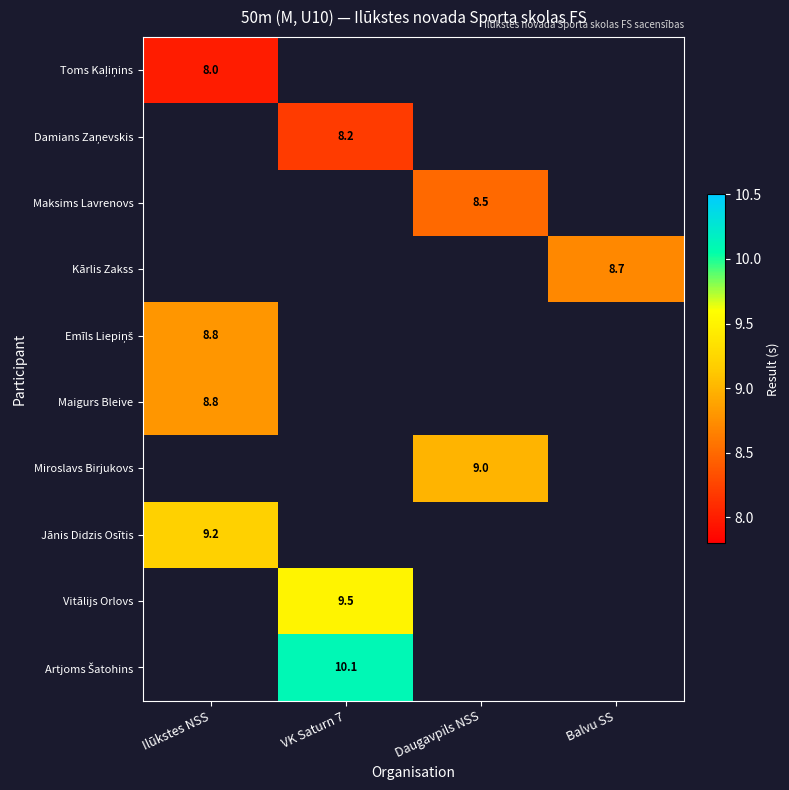

The value of Kārlis Zakss at Balvu SS is 13.7. True or false?

False